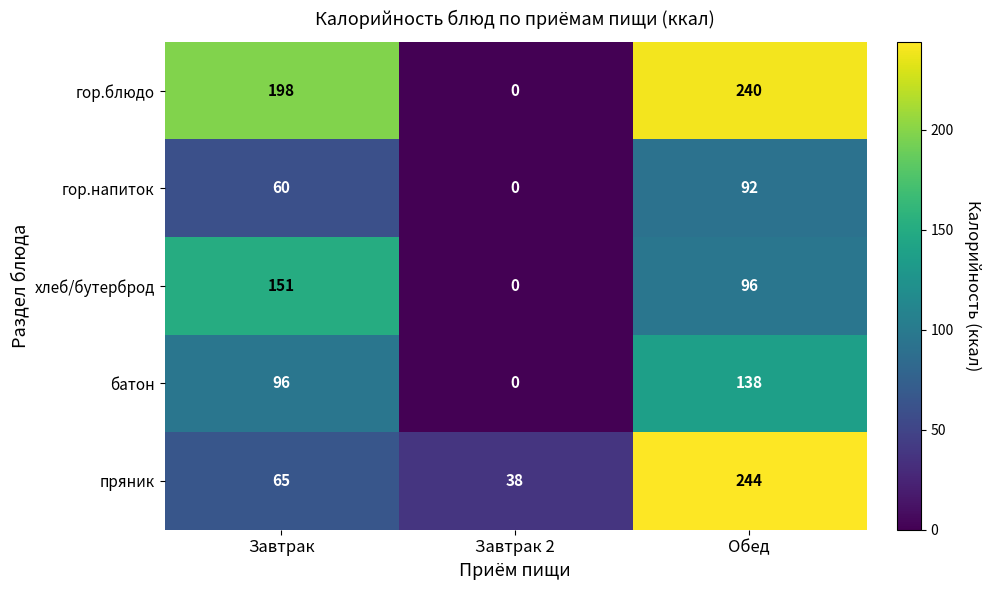

The value of гор.блюдо at Завтрак is 112. True or false?

False